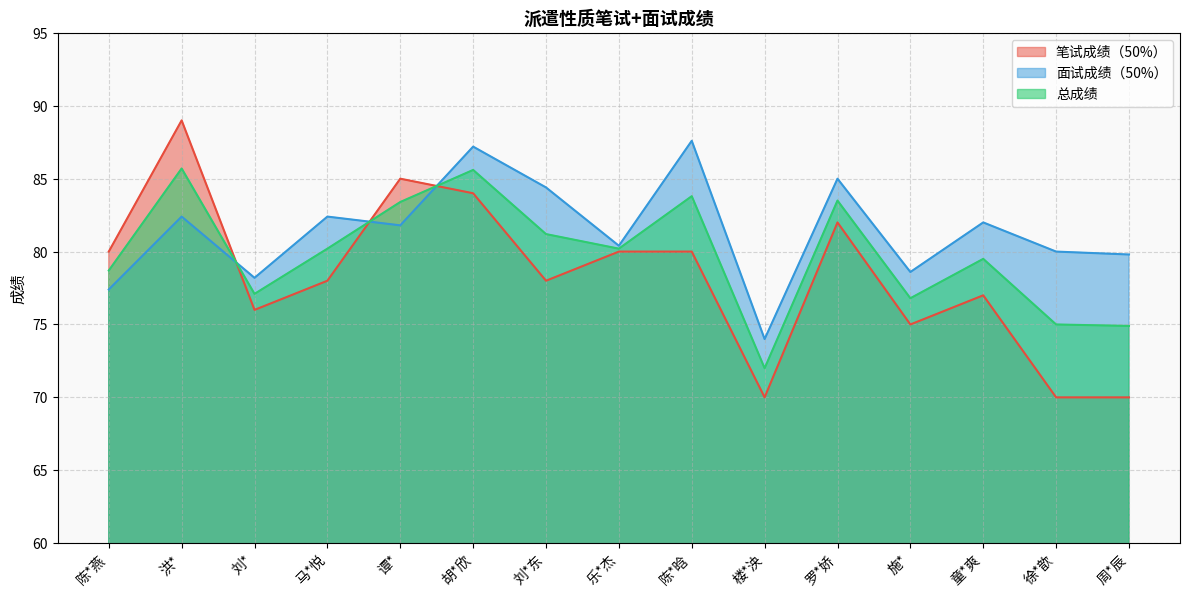

Which series has the largest range (max minus min)?

笔试成绩（50%）